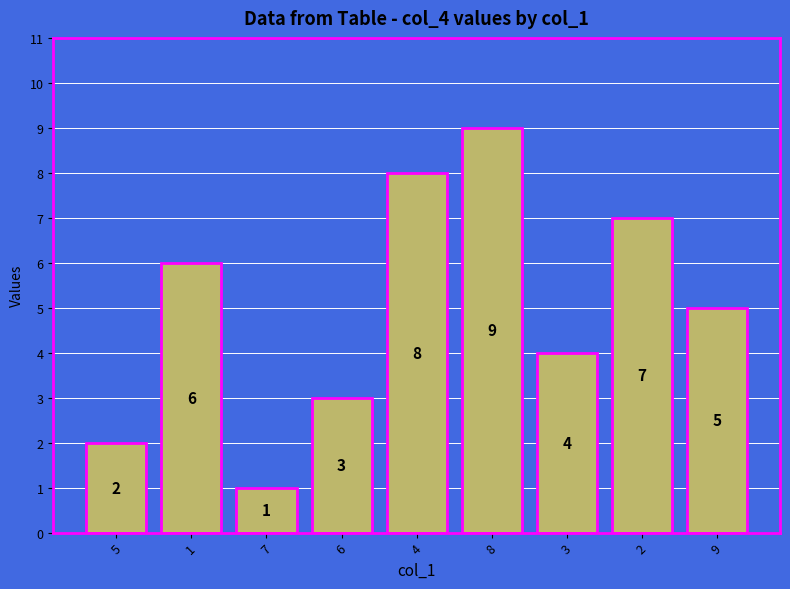

Reading right to left, transcribe all the data shown in this chart.

5	7	4	9	8	3	1	6	2